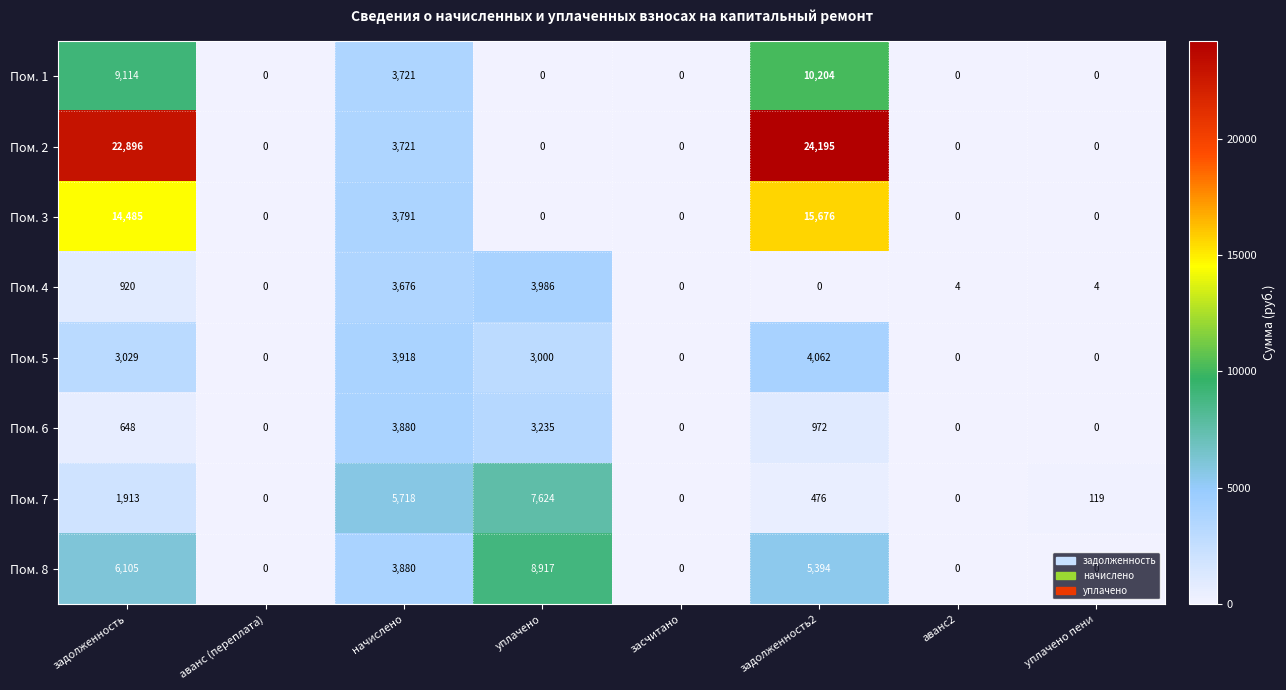

What is the difference between the highest and lowest values at задолженность2?

24195